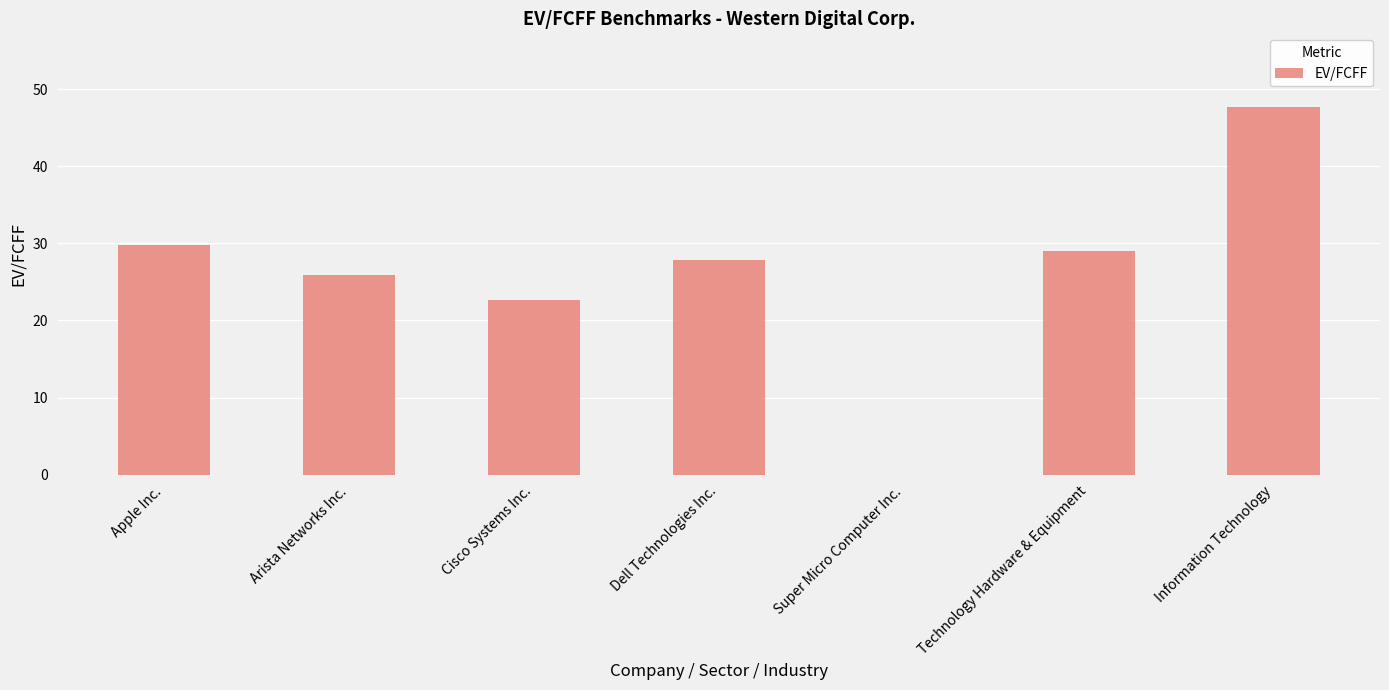

Where does the data first go above 27?

Apple Inc.